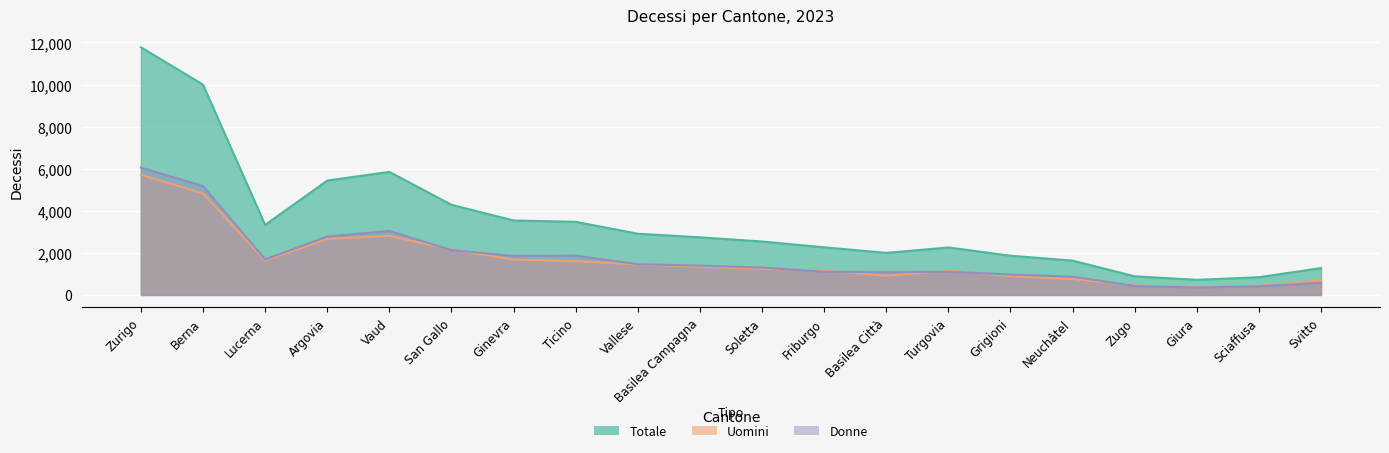

What are all the series names shown in the legend?

Totale, Uomini, Donne